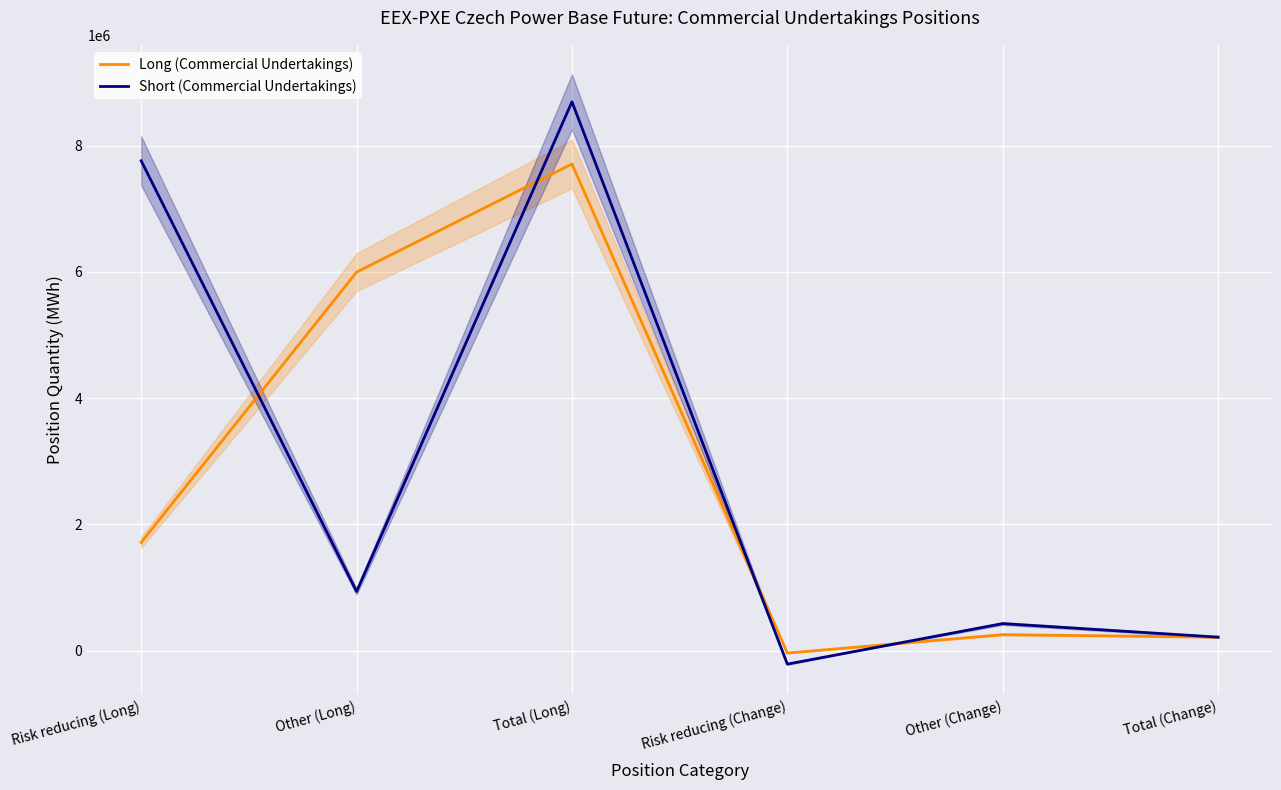

Which series has the largest total across all categories?

Short (Commercial Undertakings)